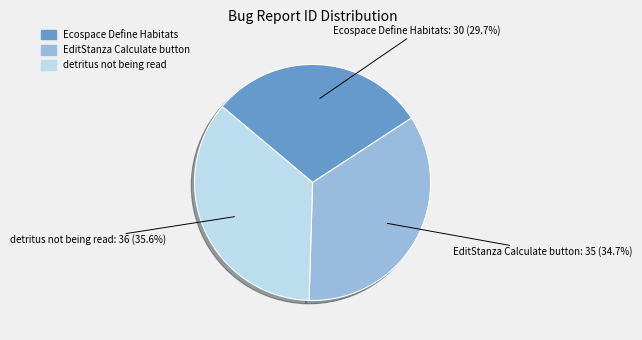

Between Ecospace Define Habitats and EditStanza Calculate button, which is larger?

EditStanza Calculate button